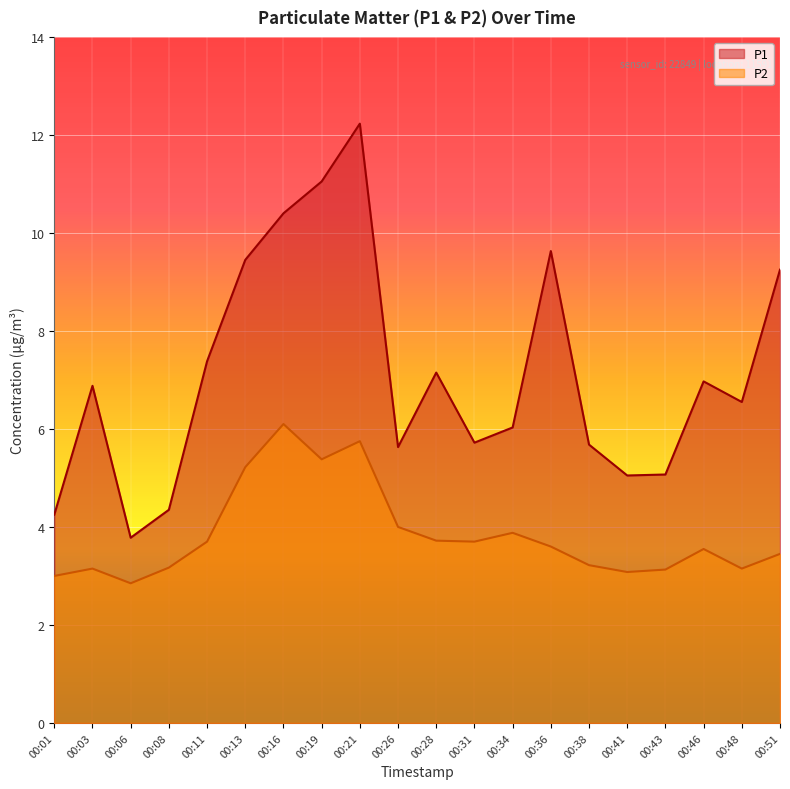

What are all the series names shown in the legend?

P1, P2